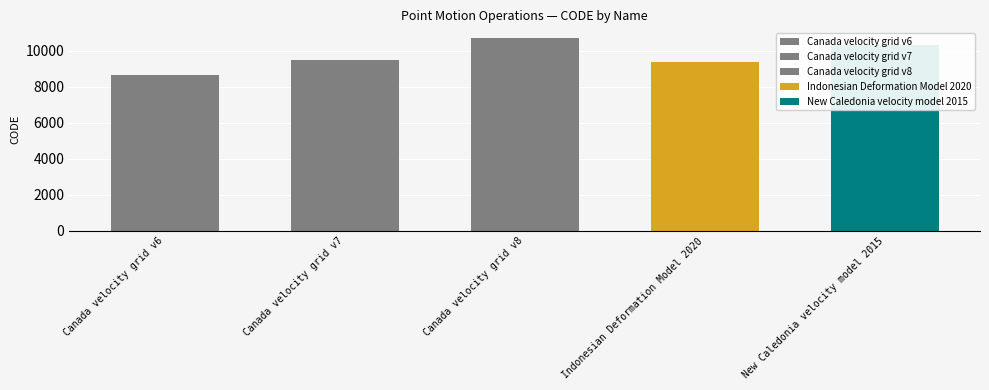

How many bars are there in total?

5